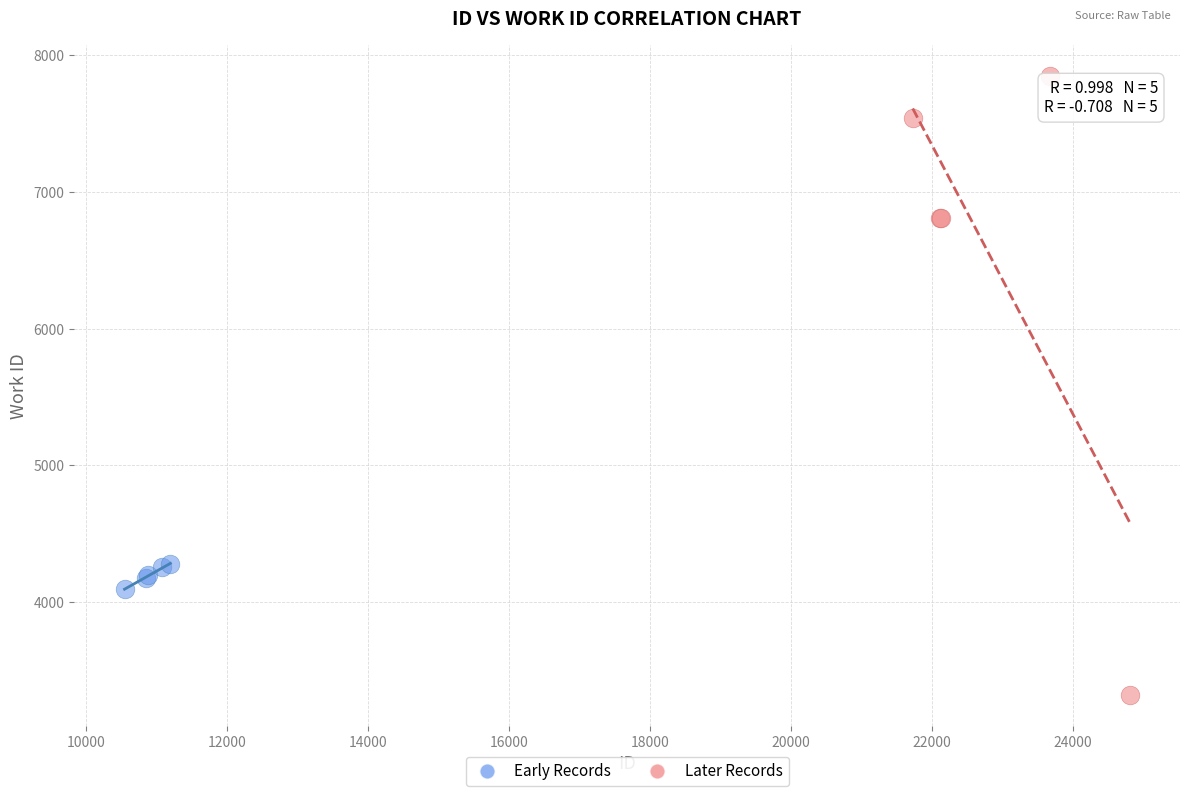

Which series has the largest Y range (max minus min)?

Later Records